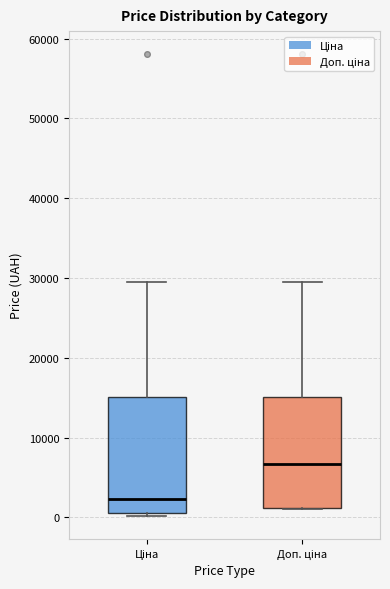

Reading left to right, transcribe this box plot: for each box, give where its median line is, the range the box spans, and where its two whiskers end, as read against the y-axis. The values are not printed on the chart, so give them approximately, as read against the axis.

Ціна: median 2000, box 1000 to 15000, whiskers 0 to 30000
Доп. ціна: median 7000, box 1000 to 15000, whiskers 1000 to 30000